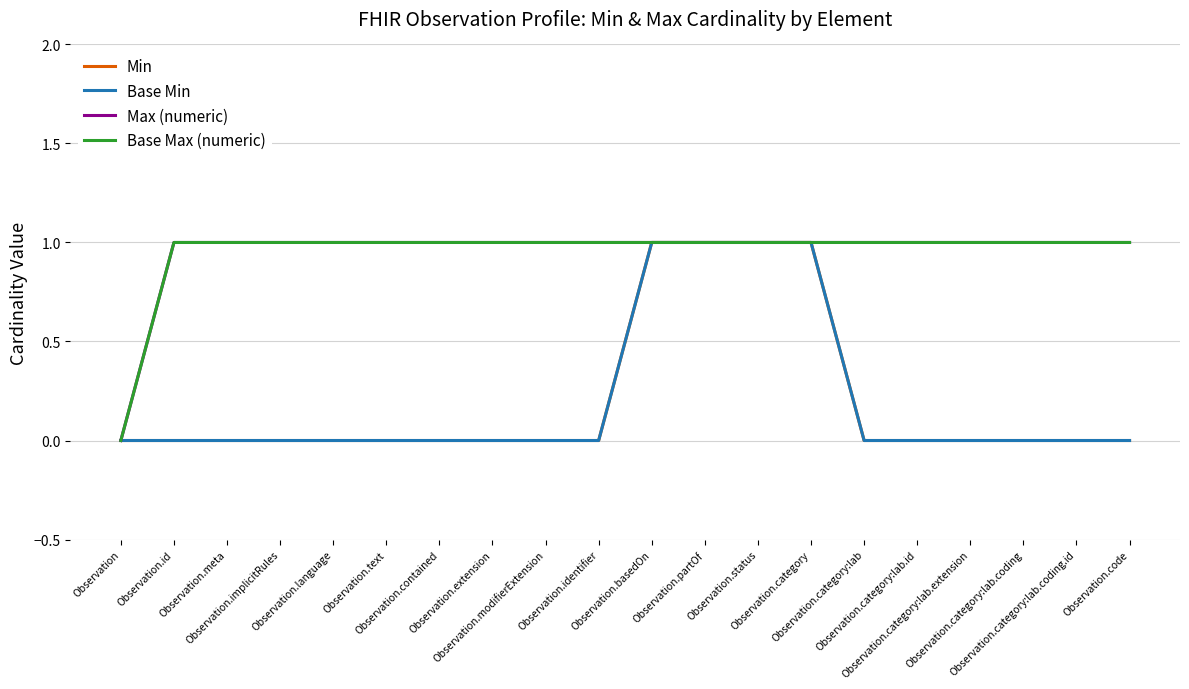

True or false: Max (numeric) and Min intersect in this chart.

False